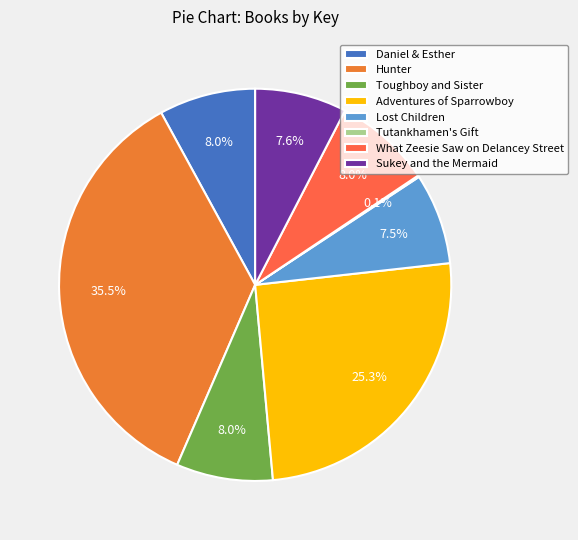

Rank the categories by value from highest to lowest.

Hunter, Adventures of Sparrowboy, What Zeesie Saw on Delancey Street, Toughboy and Sister, Daniel & Esther, Sukey and the Mermaid, Lost Children, Tutankhamen's Gift